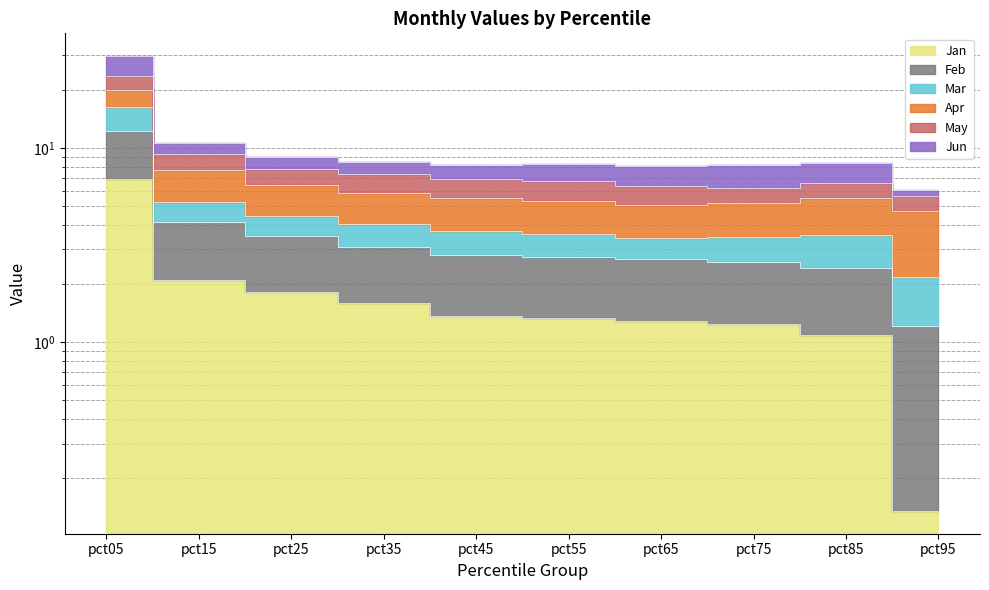

Does the chart have visible grid lines?

Yes